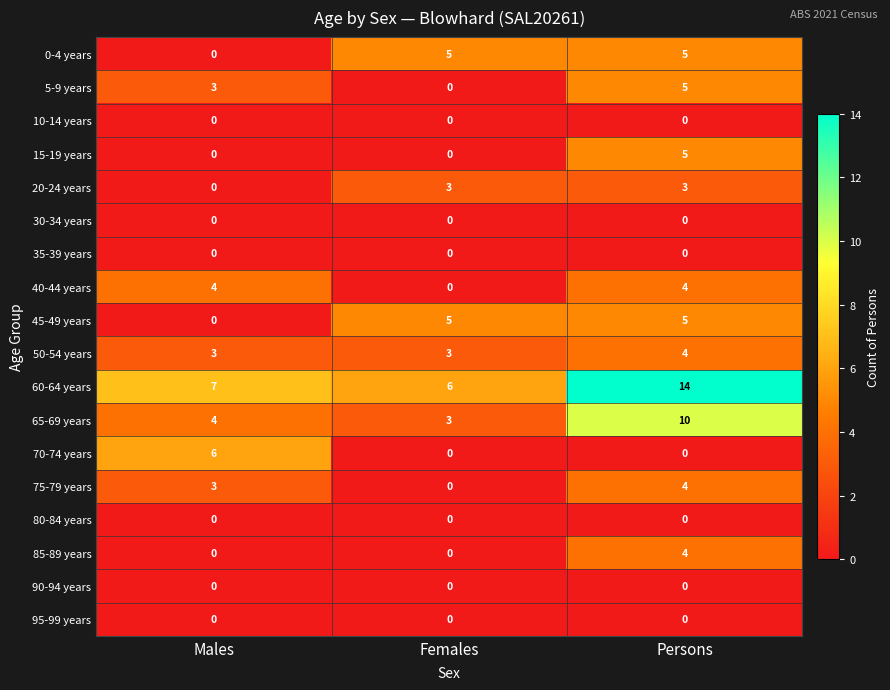

What is the spread (max minus min) of values at Males?

7